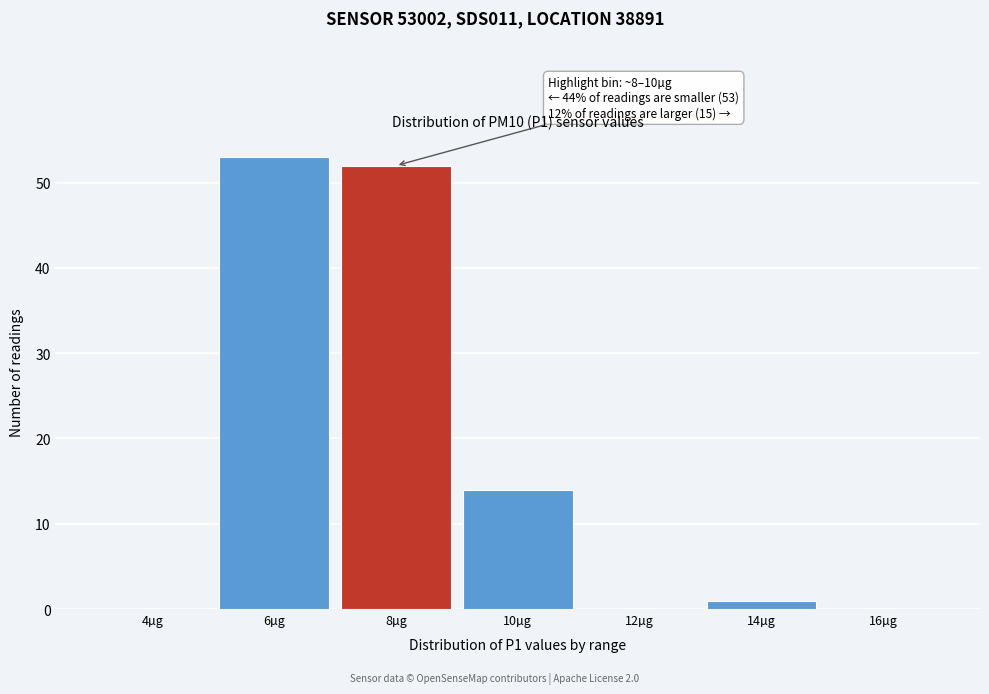

Reading left to right, list all the values displayed in this chart.

4µg=0	6µg=53	8µg=52	10µg=14	12µg=0	14µg=1	16µg=0